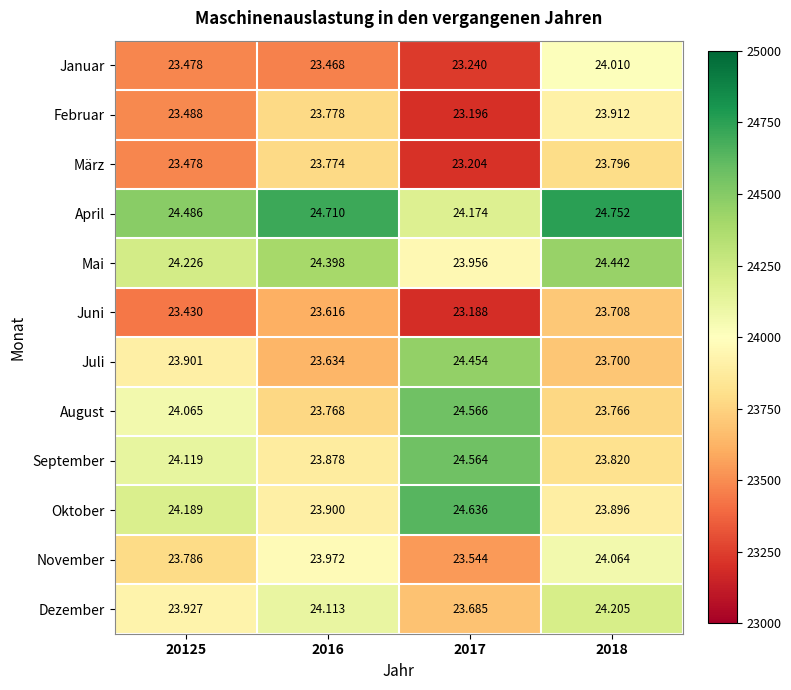

Between 2016 and 2017, which series saw the biggest shift?

Juli